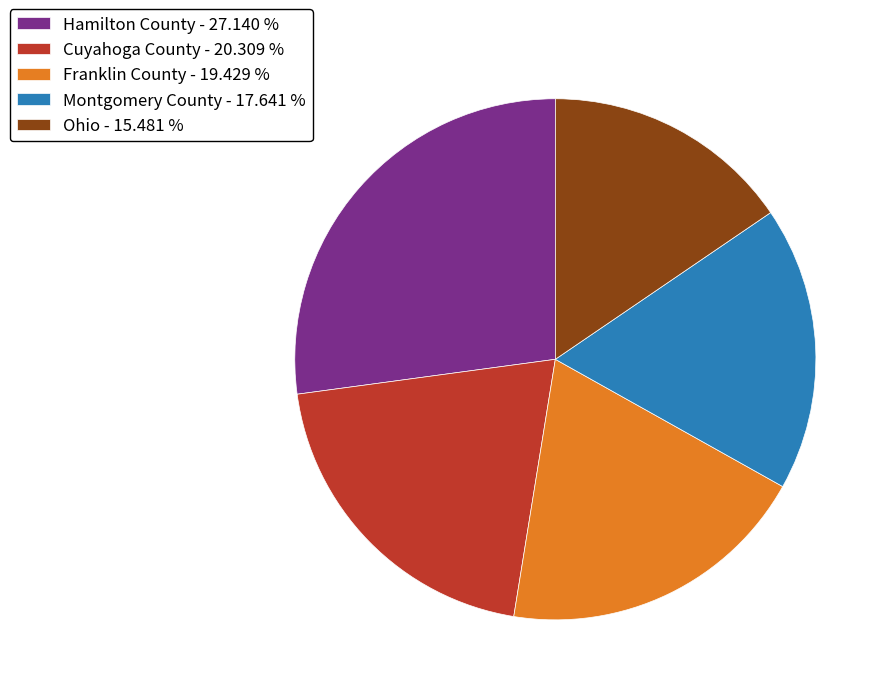

Does any single category account for the majority?

No